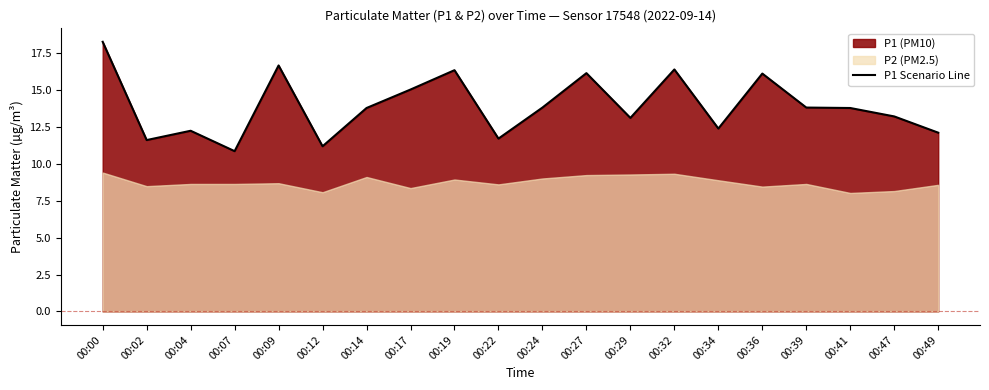

What is the greatest value displayed?

18.2